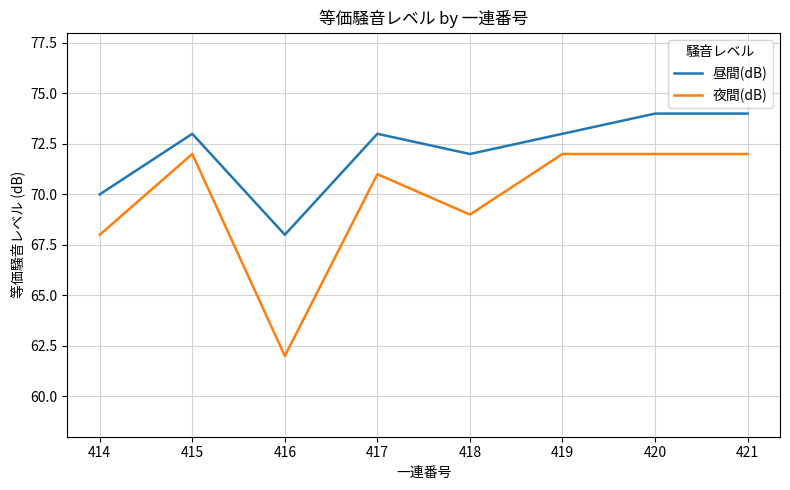

What is the average value of the 昼間(dB) series?

72